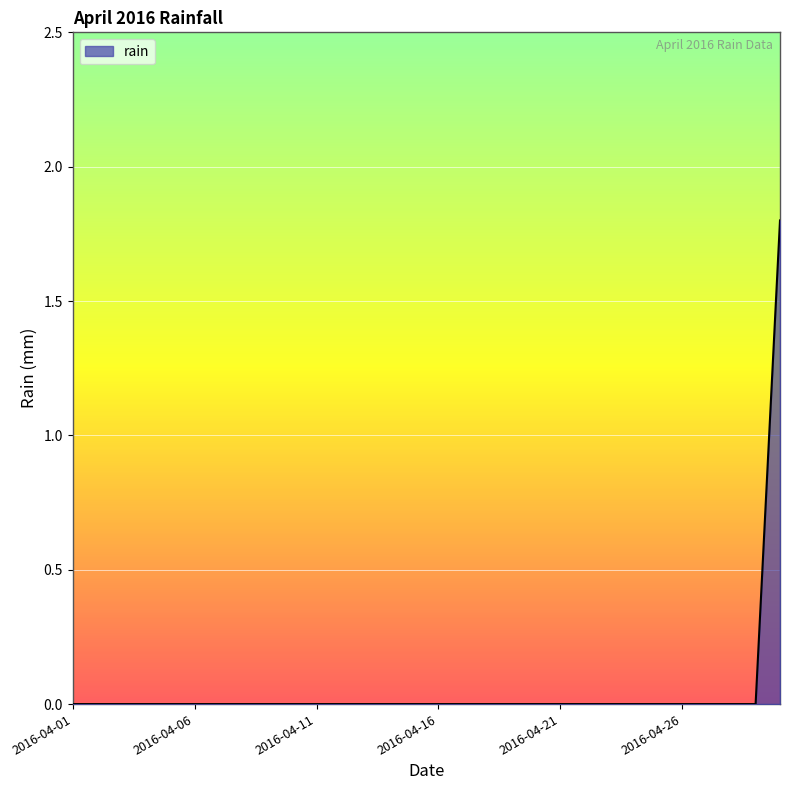

What is the difference between the maximum and minimum values?

1.8